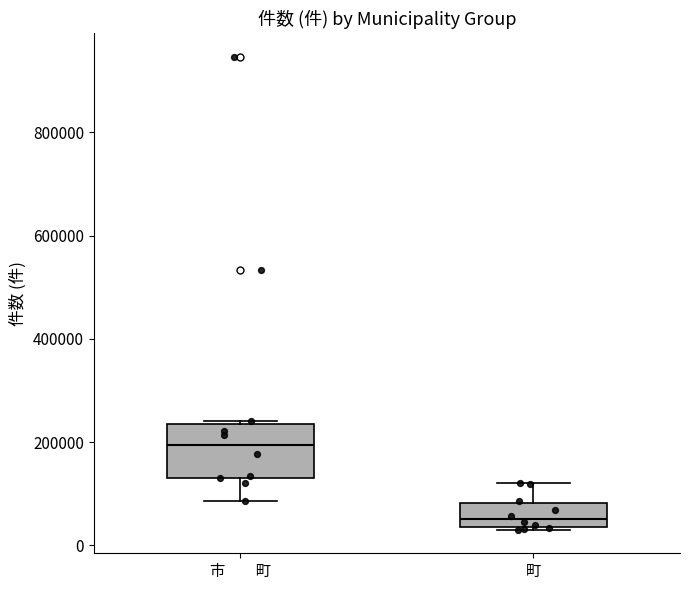

Where does the upper whisker of the box for 町 end on the y-axis? The values are not printed on the chart, so give them approximately, as read against the axis.

120000